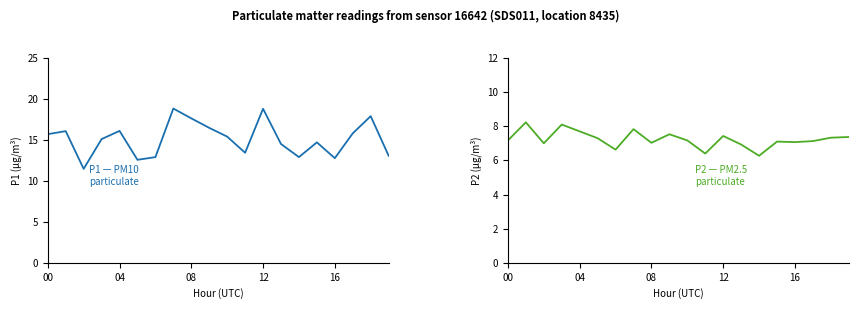

Reading left to right, transcribe all the data shown in this chart.

P1: 15.7	16.1	11.5	15.1	16.1	12.6	12.9	18.8	17.6	16.5	15.4	13.4	18.8	14.5	12.9	14.7	12.8	15.8	17.9	13.1
P2: 7.2	8.2	7.0	8.1	7.7	7.3	6.6	7.8	7.0	7.5	7.2	6.4	7.4	6.9	6.3	7.1	7.1	7.1	7.3	7.4